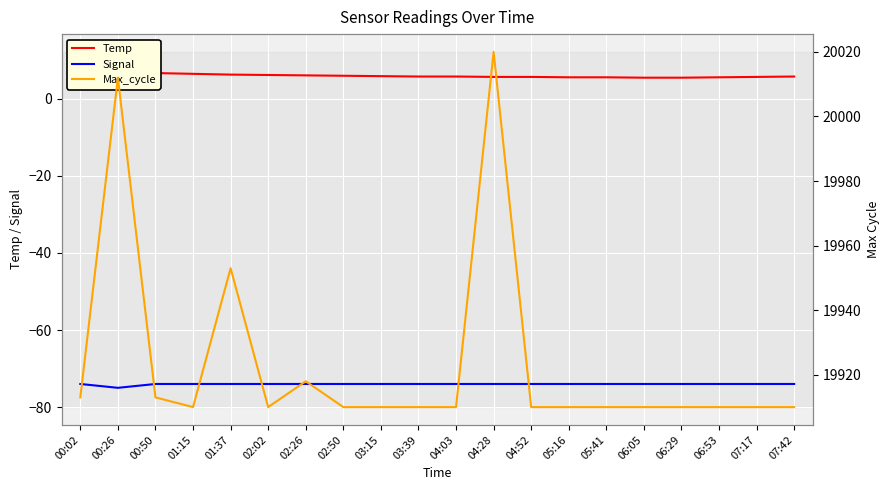

Which category has the lowest value in the Temp series?

06:05